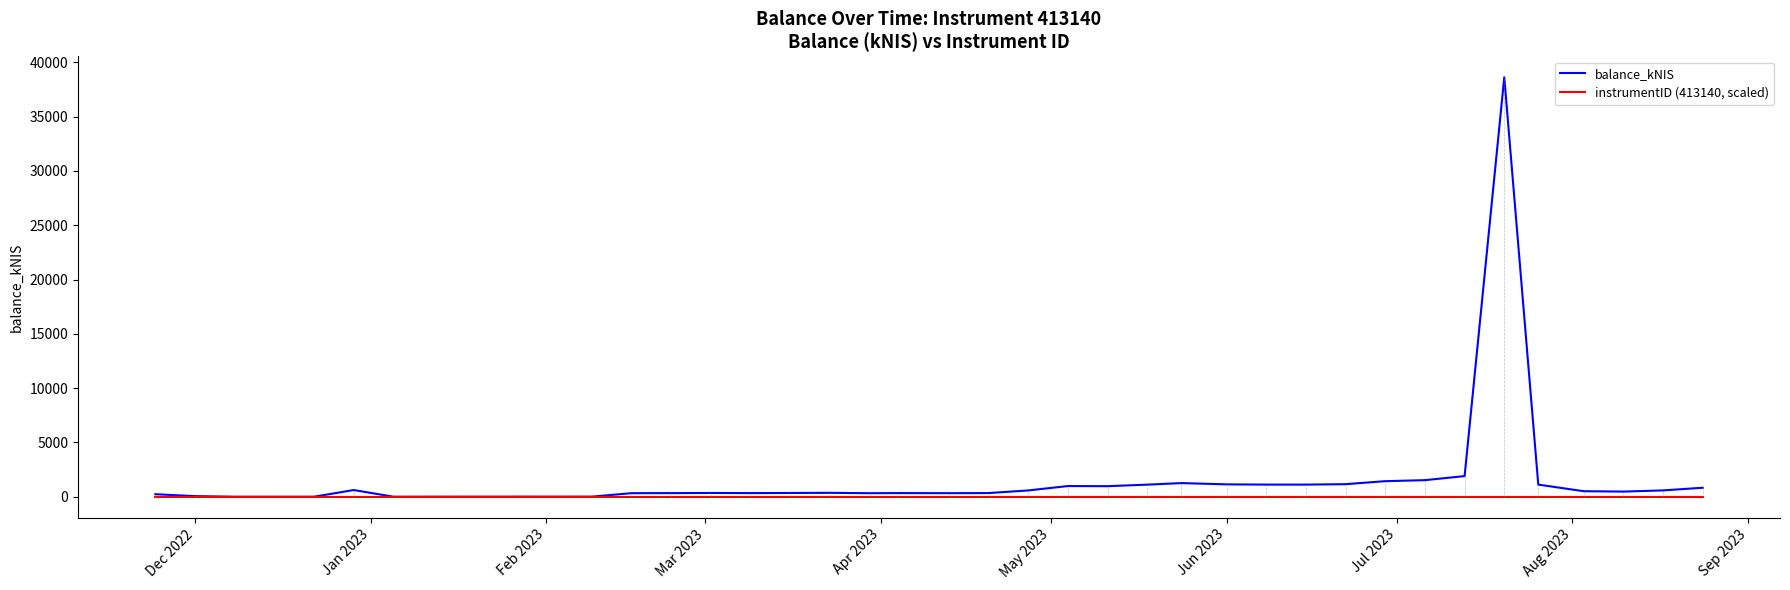

Rank the series by their maximum value, from highest to lowest.

balance_kNIS, instrumentID (413140, scaled)